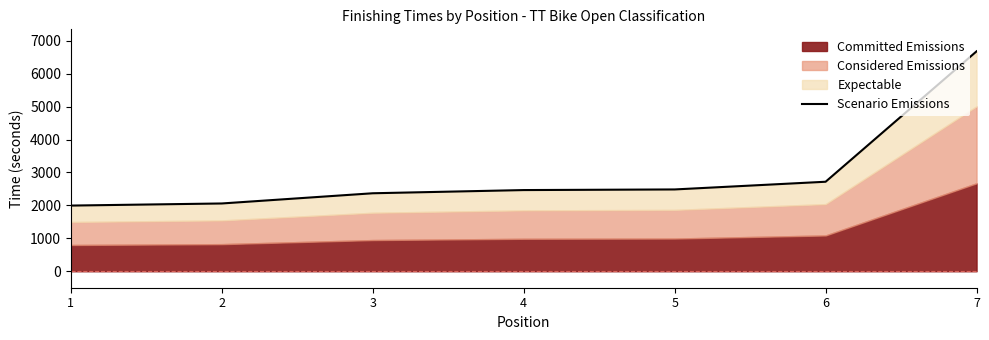

Reading right to left, list all the values displayed in this chart.

7=6680	6=2719	5=2485	4=2466	3=2369	2=2059	1=1995